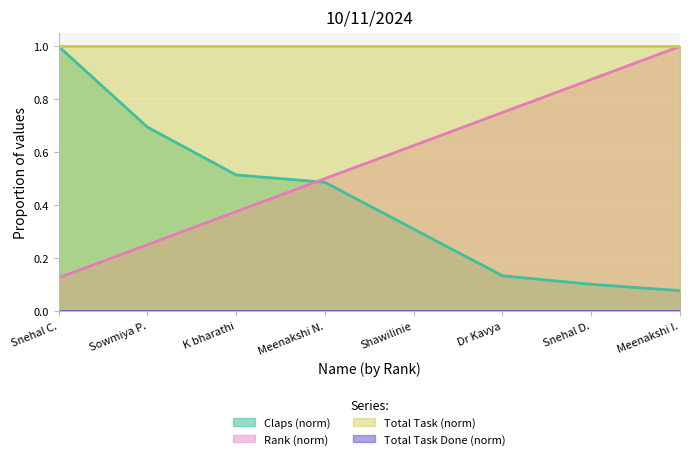

Rank the categories by Rank (norm) value from highest to lowest.

Meenakshi I., Snehal D., Dr Kavya, Shawilinie, Meenakshi N., K bharathi, Sowmiya P., Snehal C.